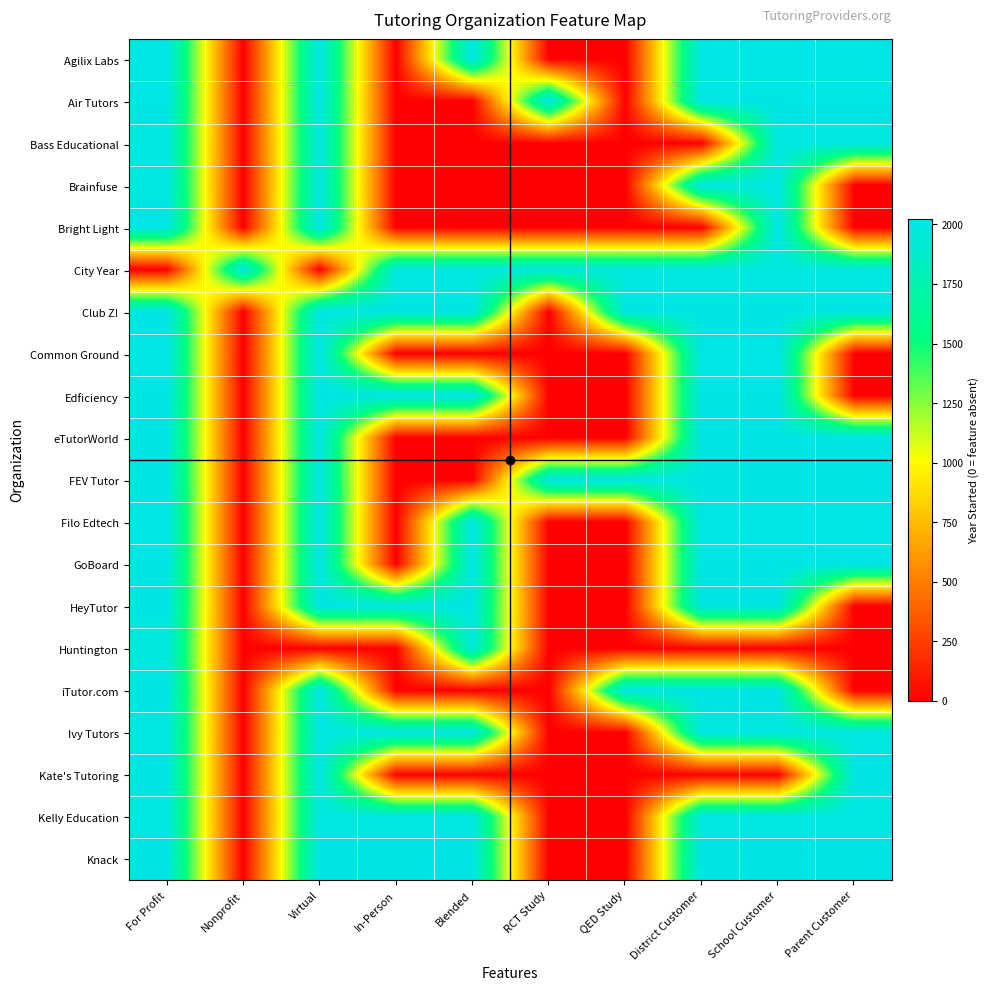

What is the difference between the highest and lowest values at Nonprofit?

1988